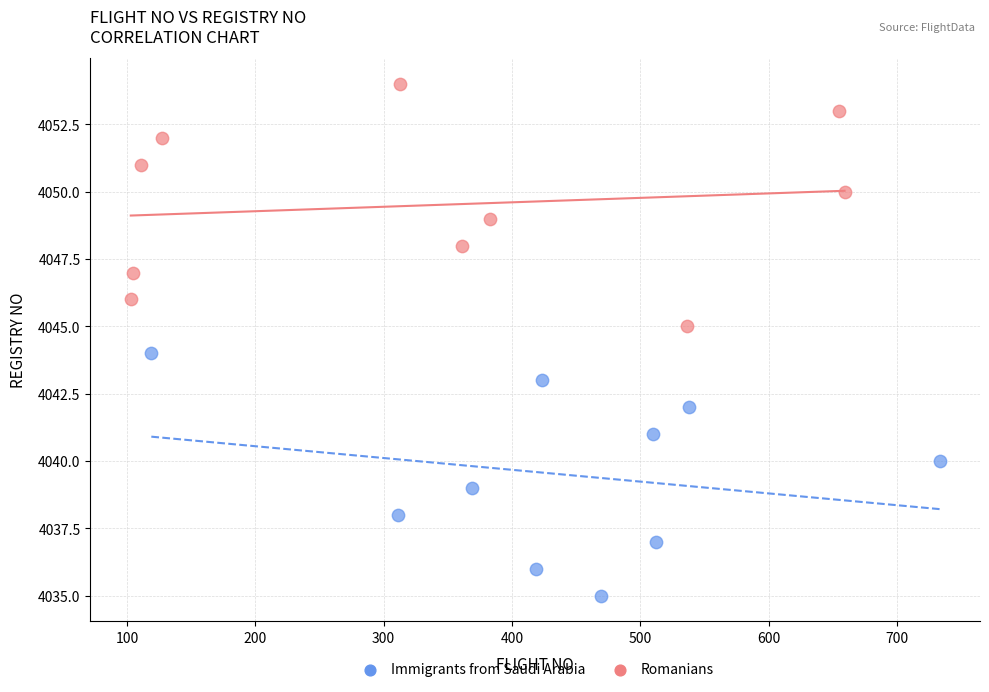

What are all the series names shown in the legend?

Immigrants from Saudi Arabia, Romanians